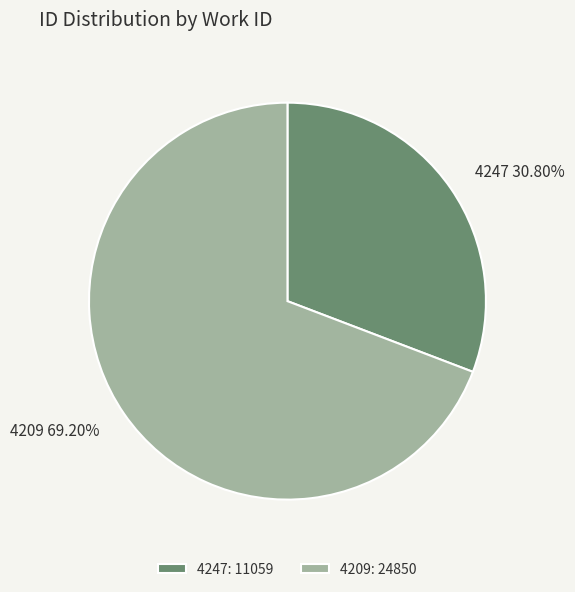

Which category has the smallest portion of the pie?

4247